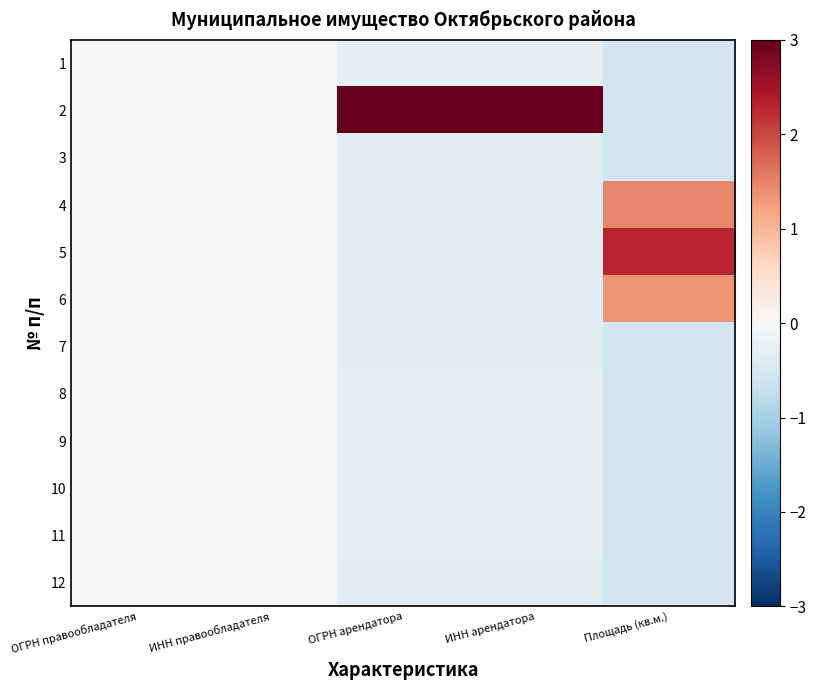

At how many categories does at least one series exceed 1?

3